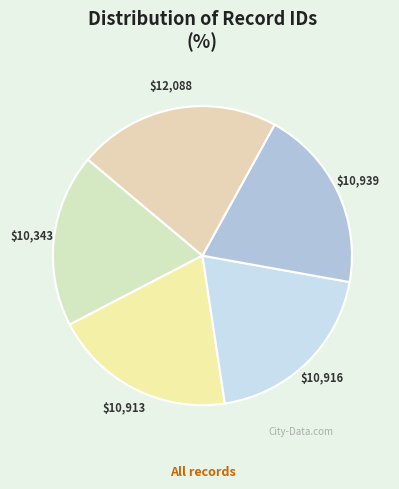

True or false: $12,088 accounts for 22% of the total.

True